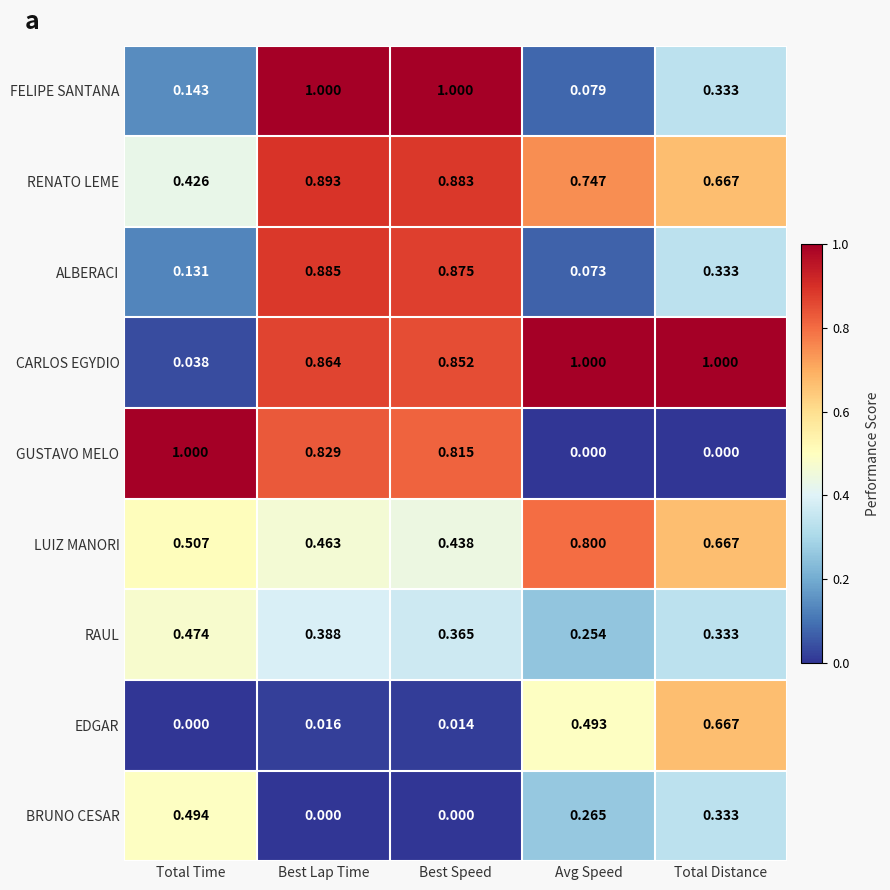

Count the number of data series in this chart.

9